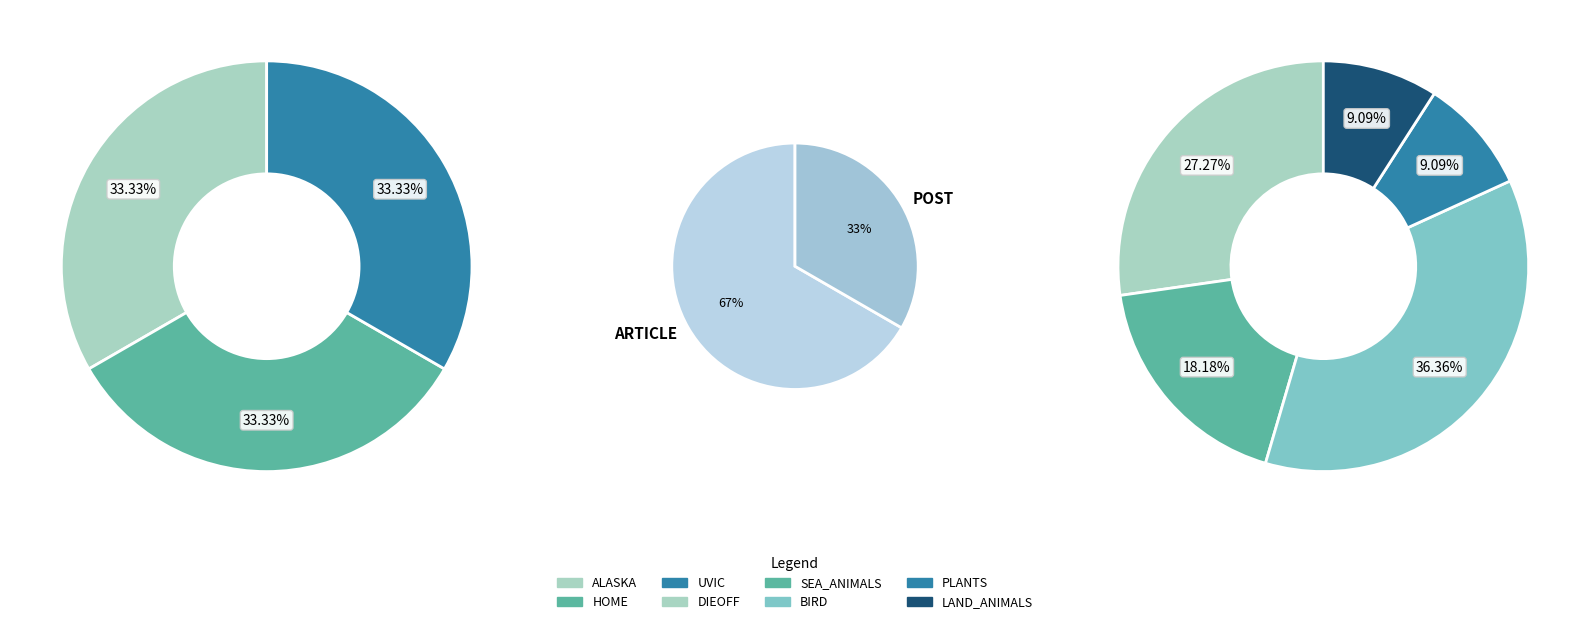

Is it true that Avian flu - Chilliwack is 0% of the pie?

True